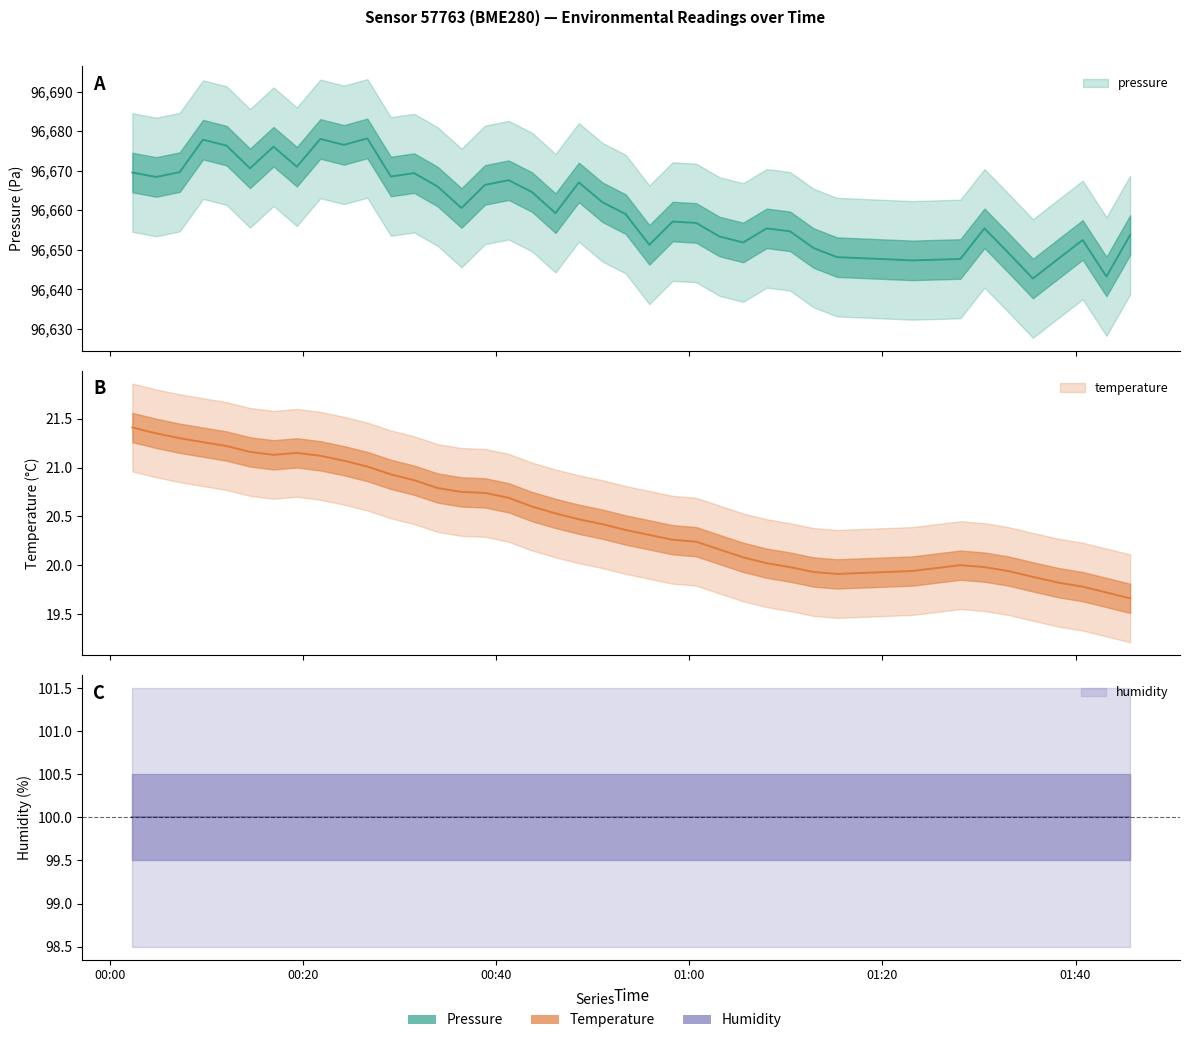

Is it true that pressure equals 54866.4 at 38?

False